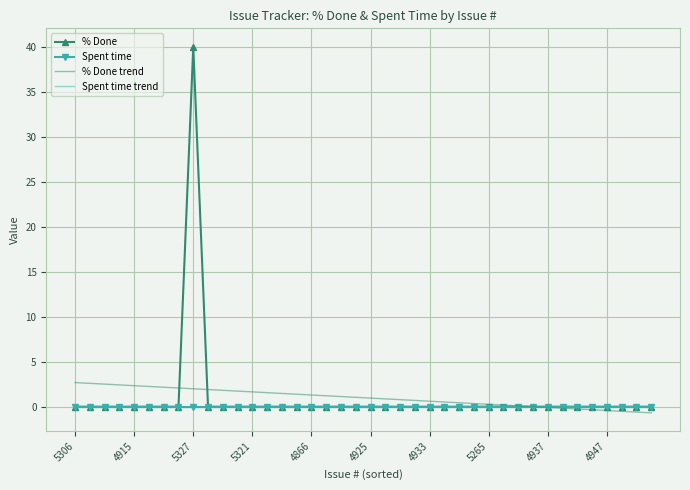

True or false: % Done and Spent time trend cross at least once.

False